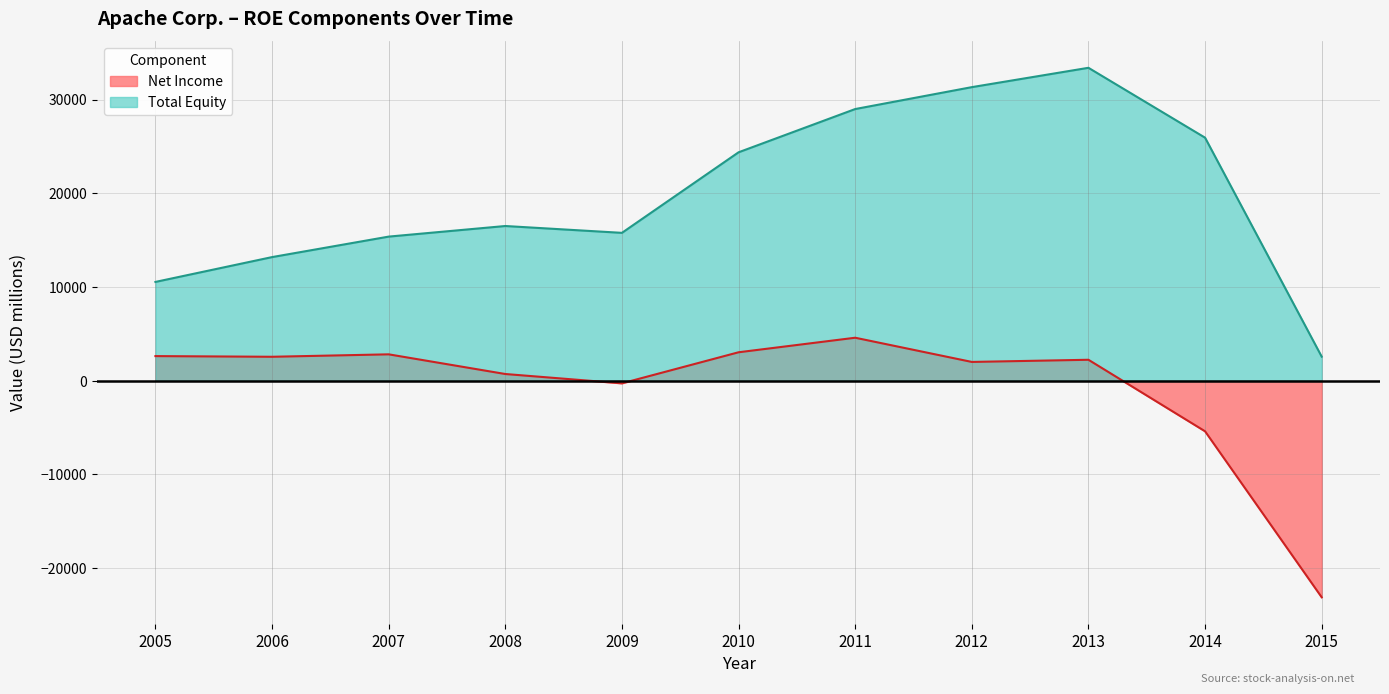

What are all the series names shown in the legend?

Net Income, Total Equity